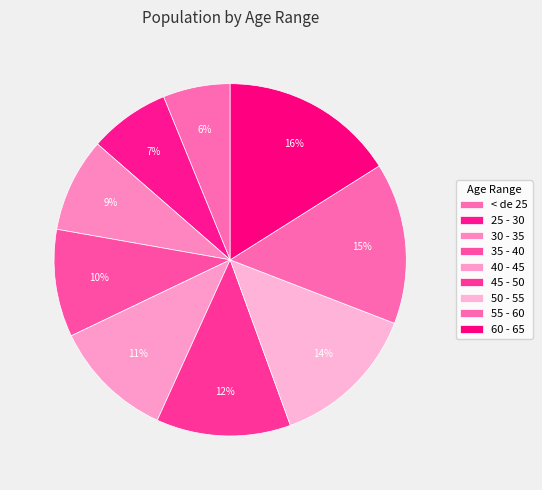

Count the number of slices in the pie.

9